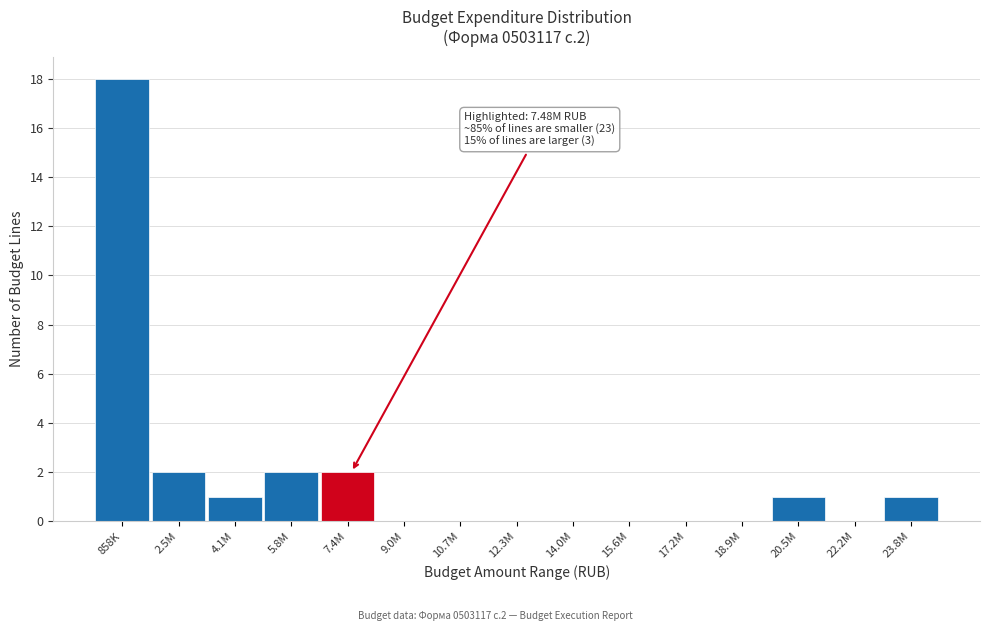

Reading right to left, extract all data points from this chart.

23.8M=1	22.2M=0	20.5M=1	18.9M=0	17.2M=0	15.6M=0	14.0M=0	12.3M=0	10.7M=0	9.0M=0	7.4M=2	5.8M=2	4.1M=1	2.5M=2	858K=18